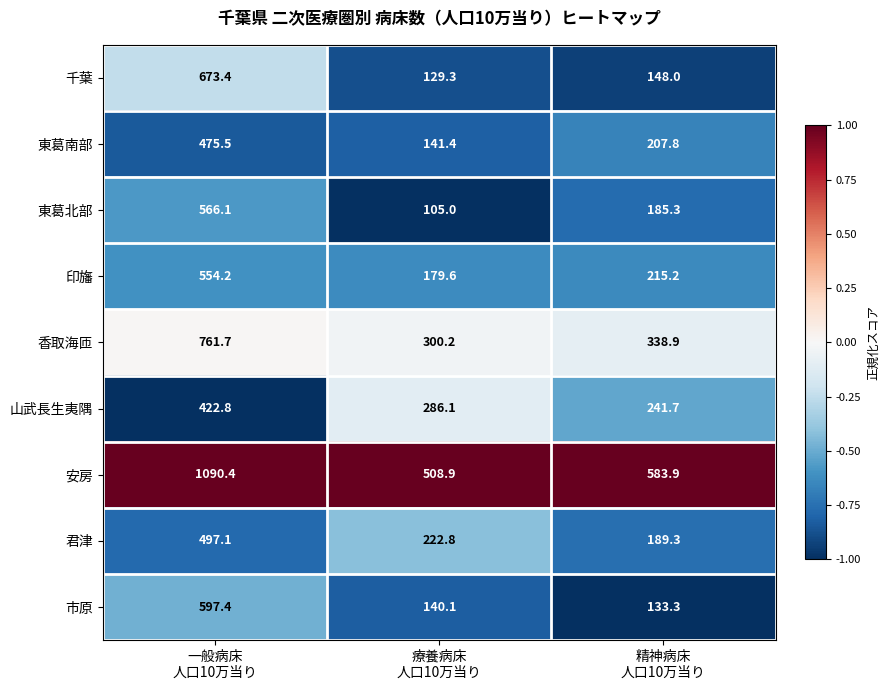

Rank the series by their maximum value, from highest to lowest.

安房, 香取海匝, 千葉, 市原, 東葛北部, 印旛, 君津, 東葛南部, 山武長生夷隅